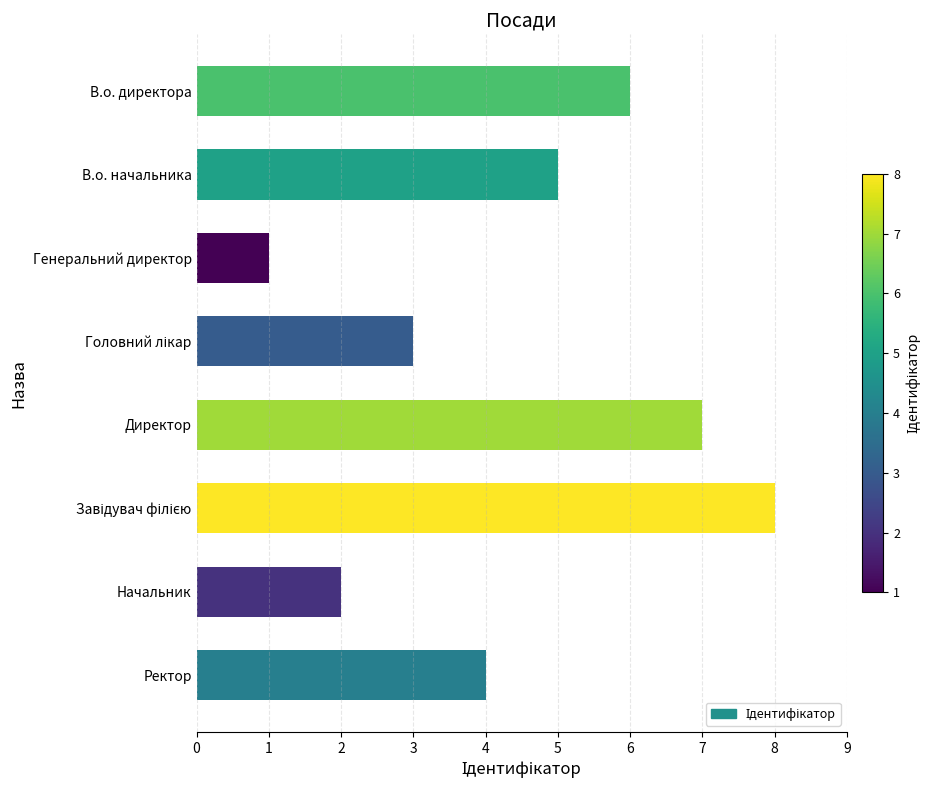

What is the difference between the maximum and minimum values?

7